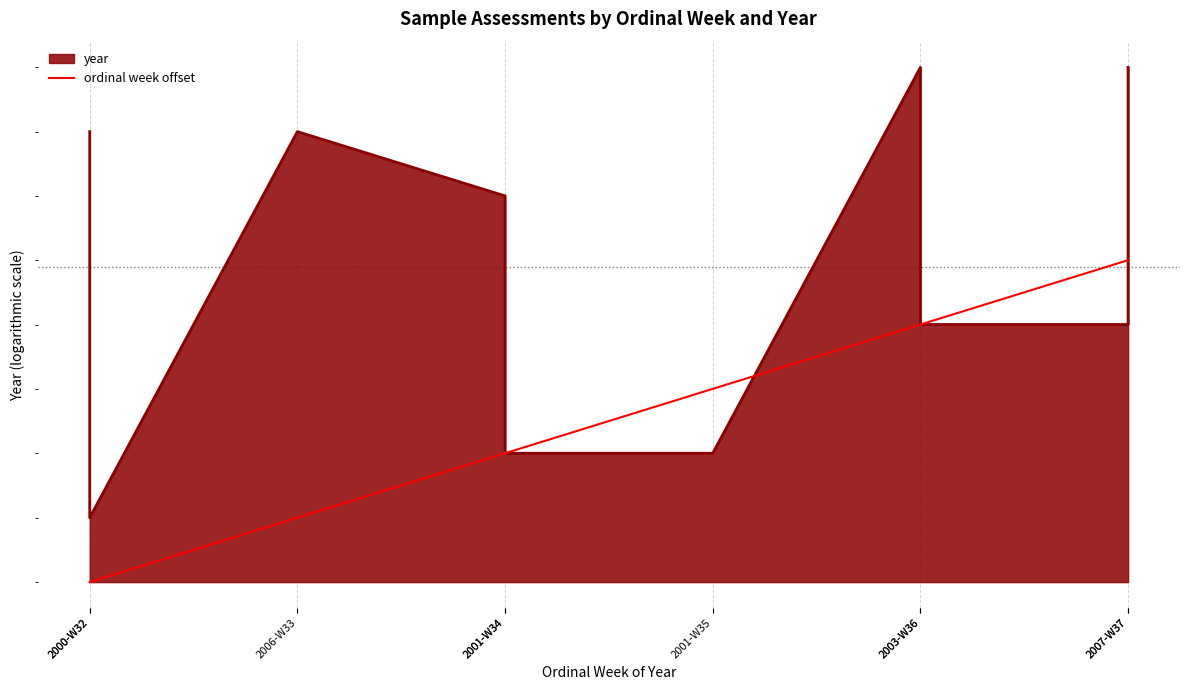

True or false: the data has more than 0 interior local peaks.

False